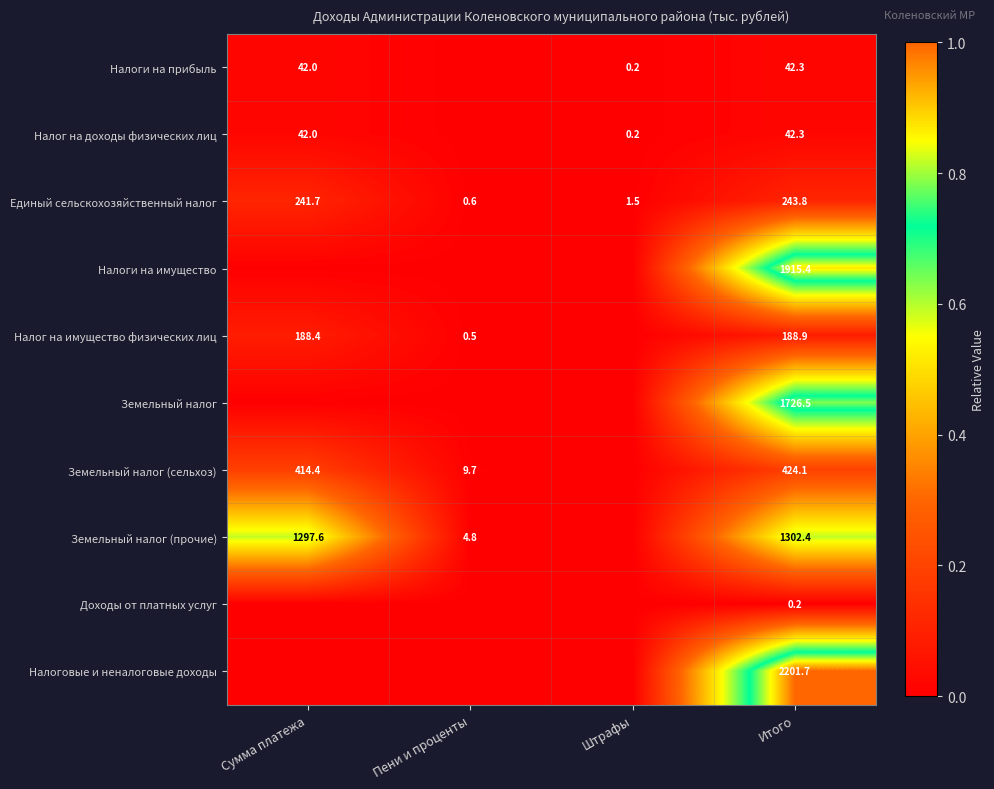

Read the Единый сельскохозяйственный налог value at Итого.

243.8